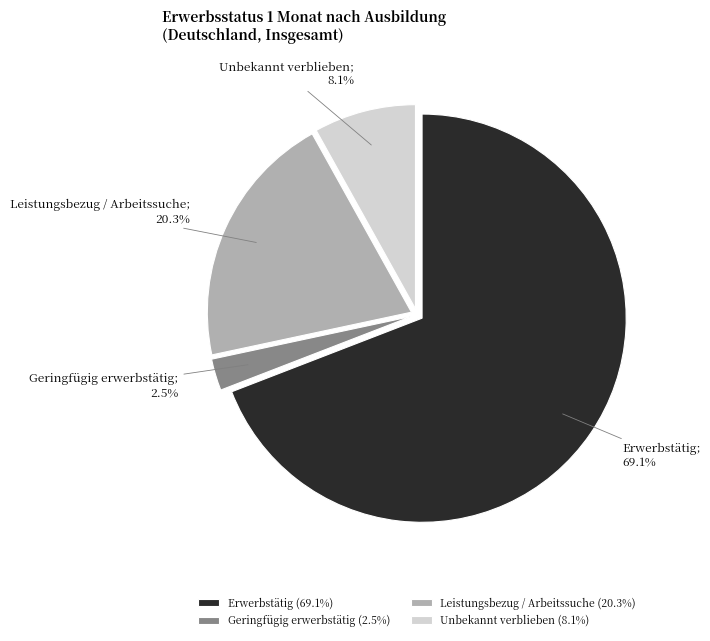

How many slices are in this pie chart?

4